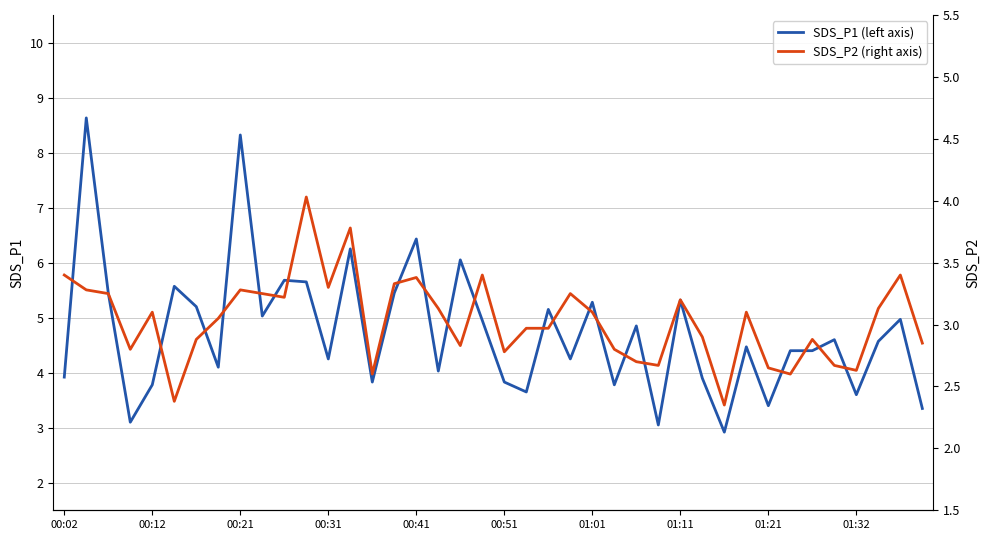

Is it true that SDS_P1 (left axis) equals 8.6 at 18?

False